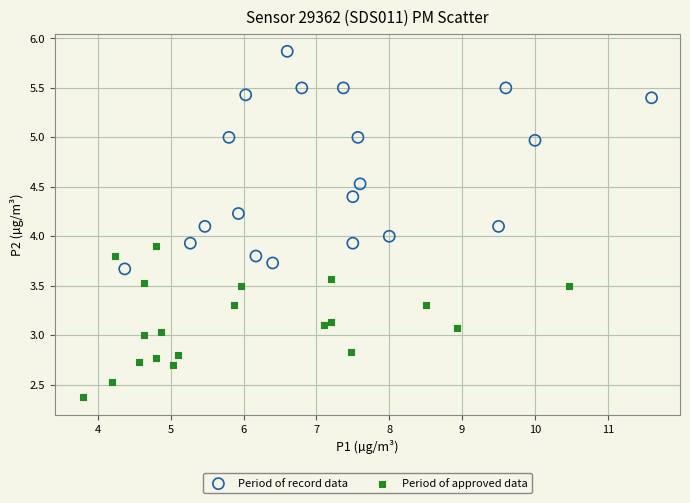

Which series contains the highest Y value?

Period of record data